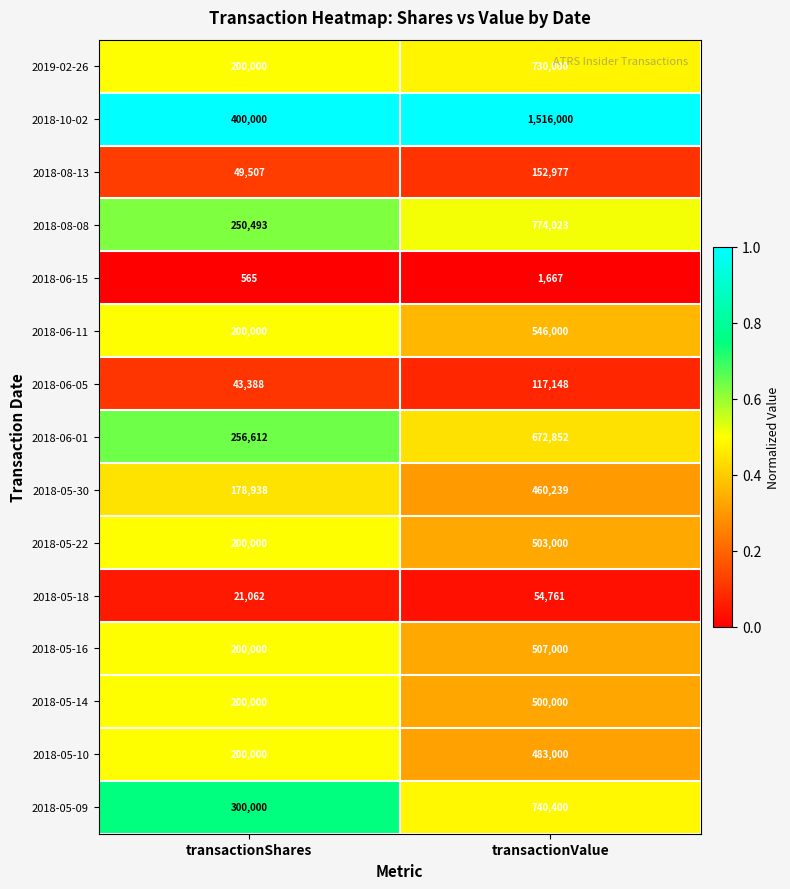

Count the number of data series in this chart.

15